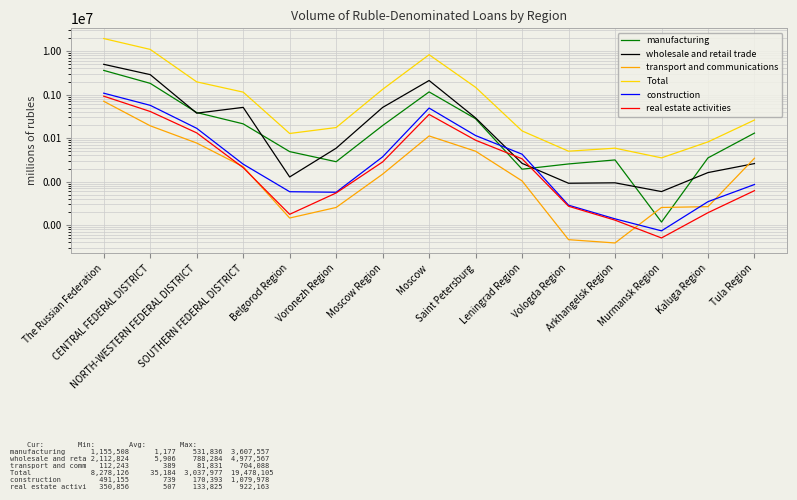

What is the difference between the second highest and minimum values in the manufacturing series?

1817728